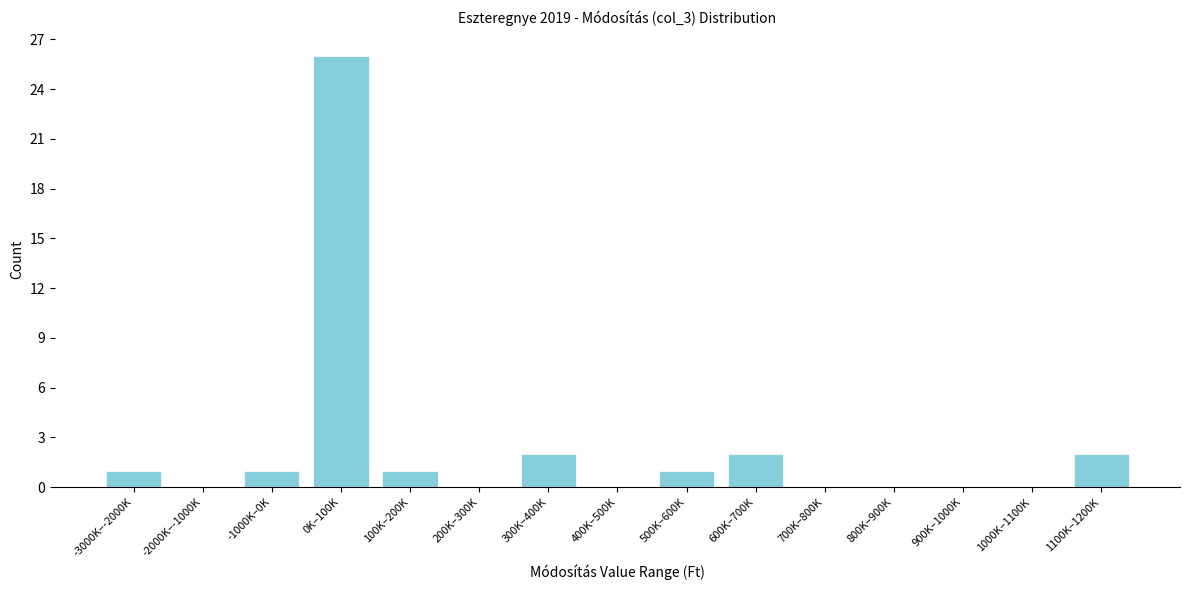

Reading left to right, list all the values displayed in this chart.

-3000K–-2000K=1	-2000K–-1000K=0	-1000K–0K=1	0K–100K=26	100K–200K=1	200K–300K=0	300K–400K=2	400K–500K=0	500K–600K=1	600K–700K=2	700K–800K=0	800K–900K=0	900K–1000K=0	1000K–1100K=0	1100K–1200K=2